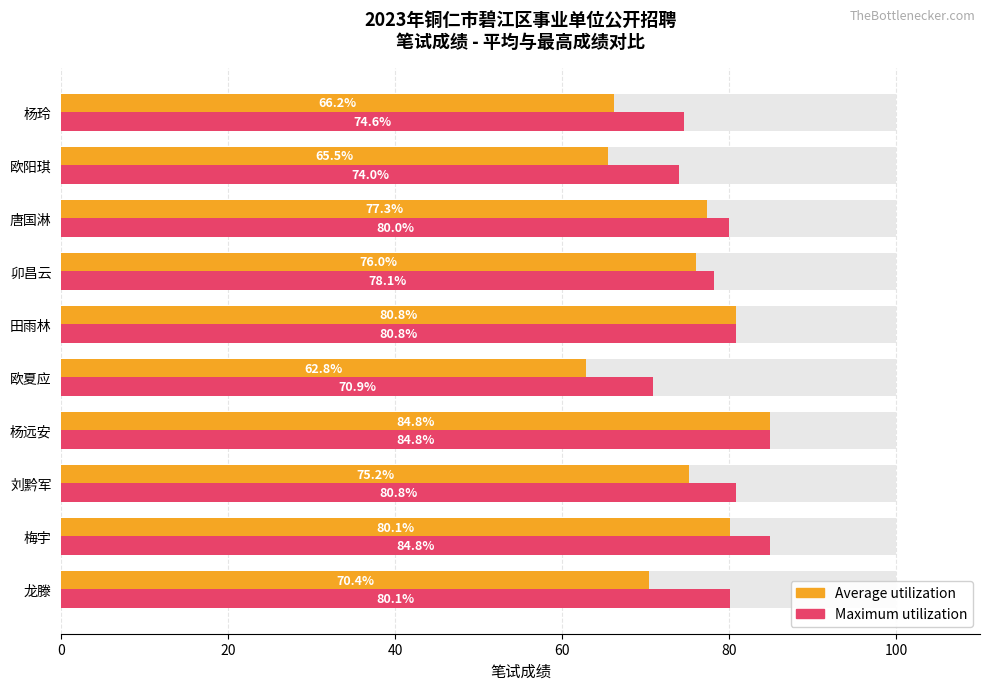

What is the difference between the second highest and minimum values in the Average utilization series?

18.0